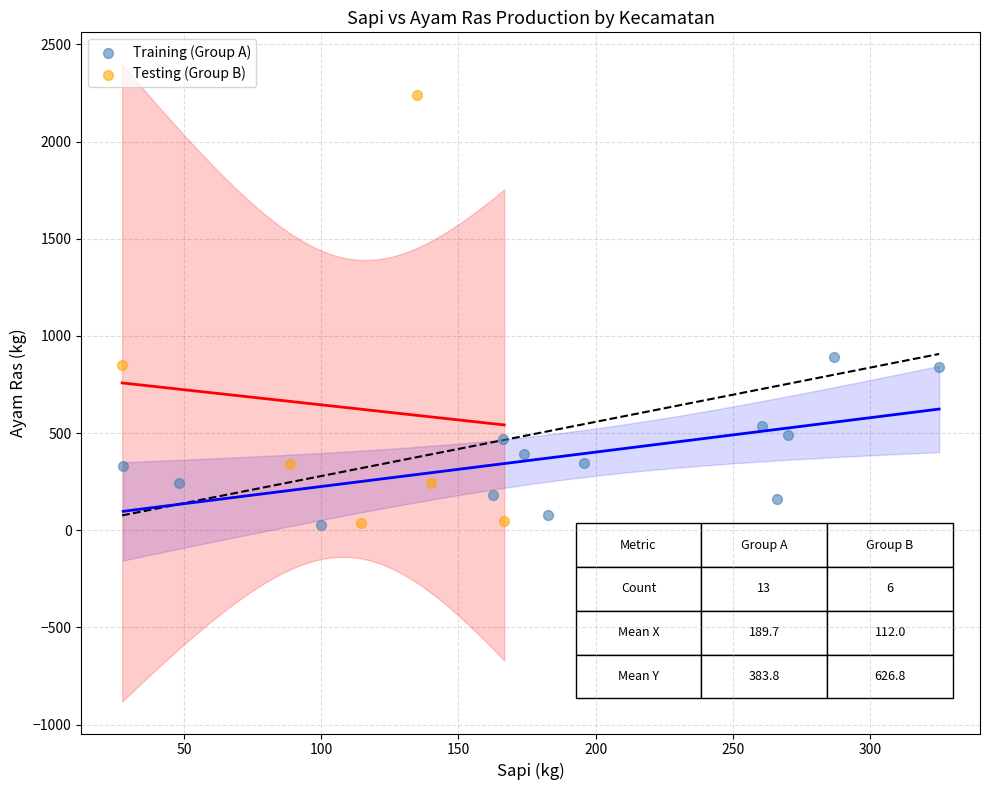

What are all the series names shown in the legend?

Training (Group A), Testing (Group B)